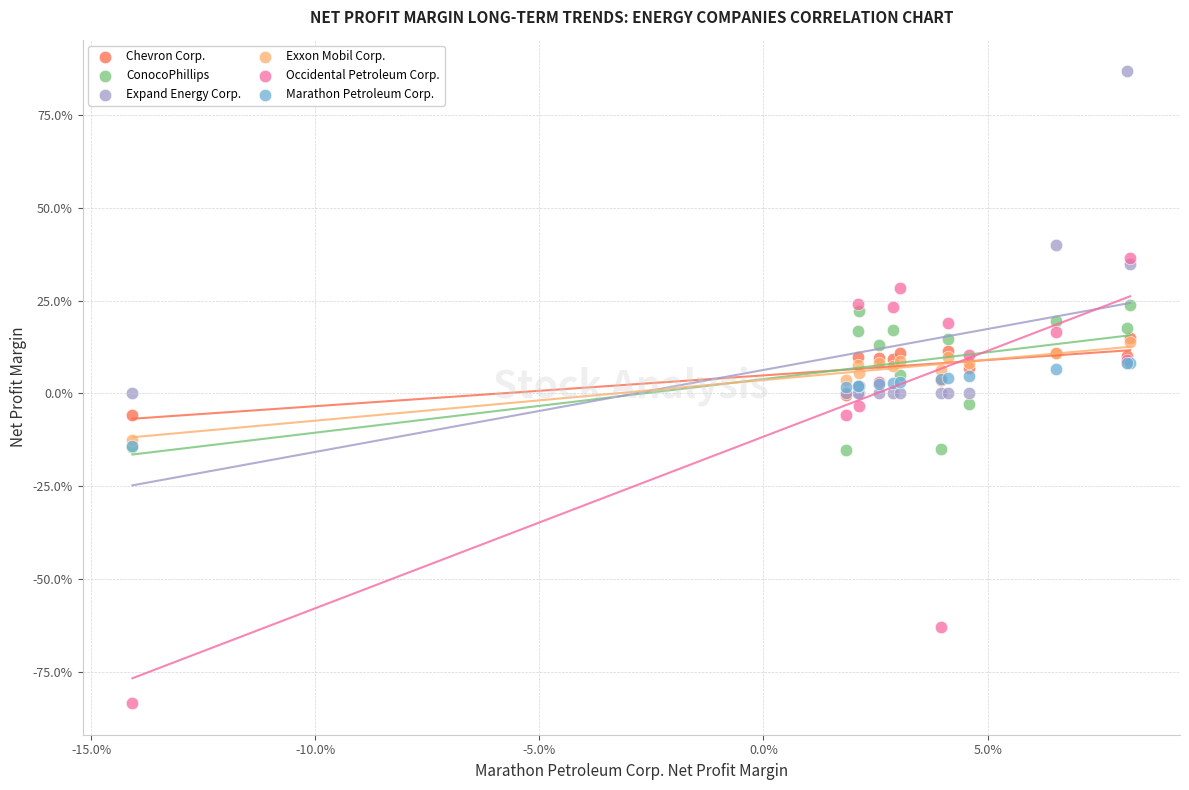

Which series has the largest Y range (max minus min)?

Occidental Petroleum Corp.